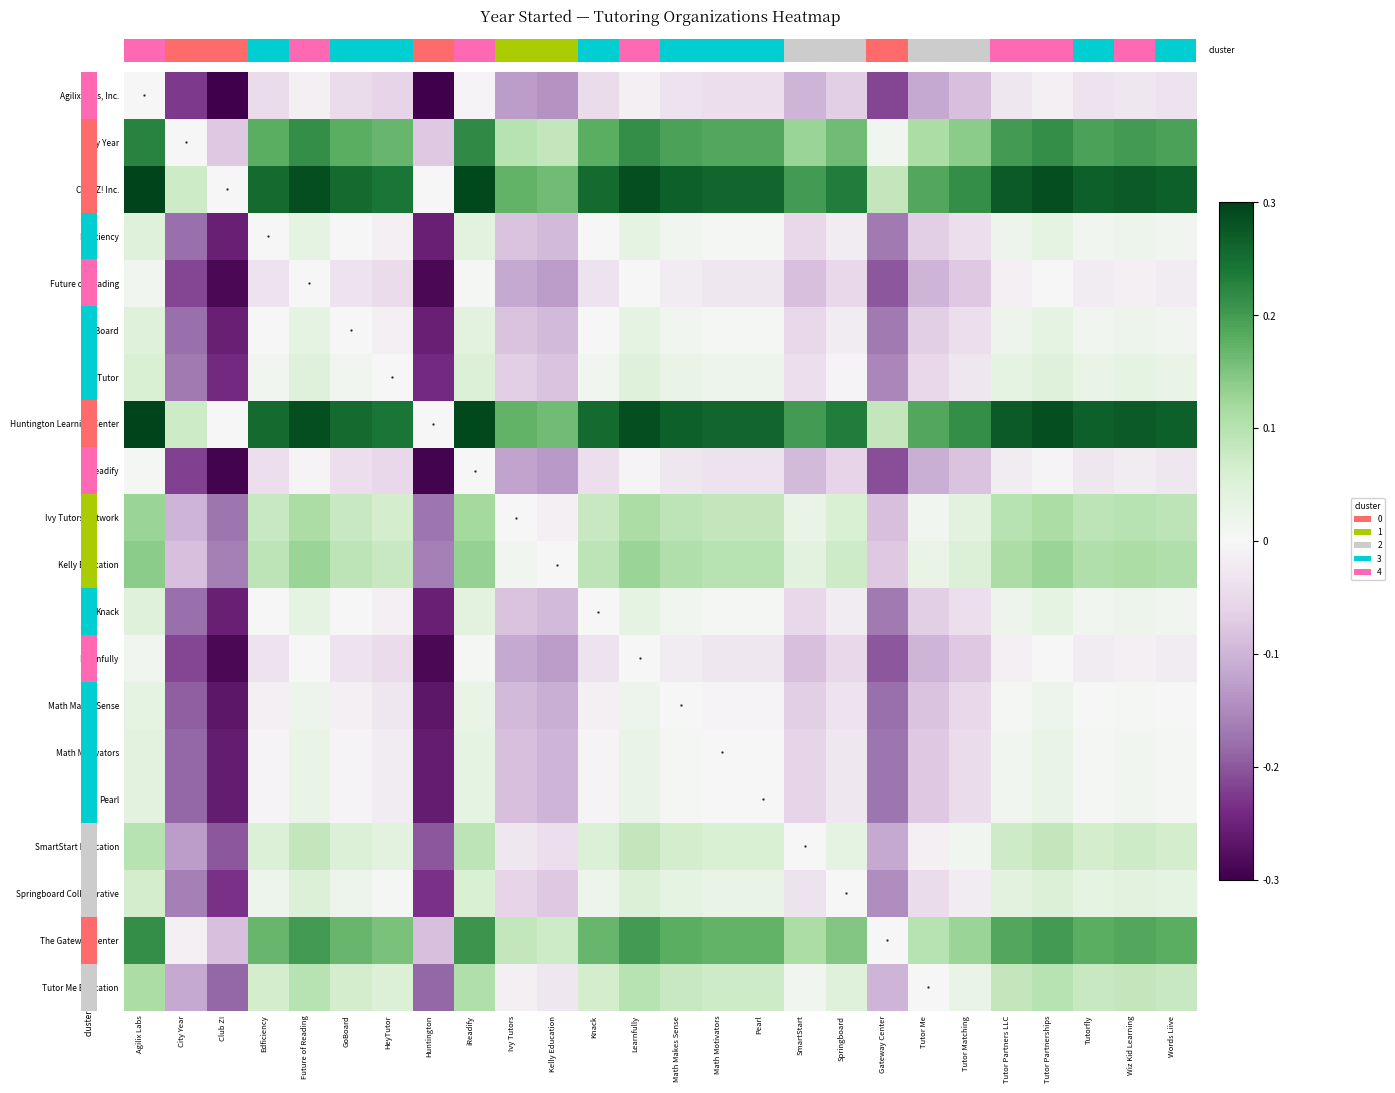

At which category is the sum across all series the highest?

Agilix Labs